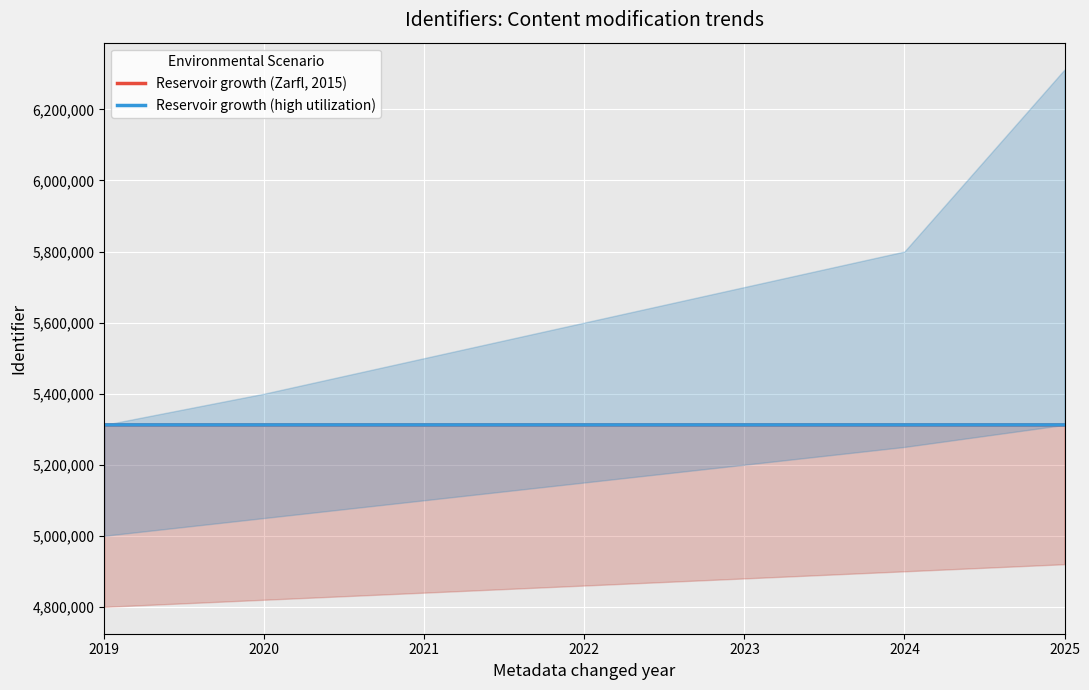

True or false: Reservoir growth (high utilization) and Reservoir growth (Zarfl, 2015) cross at least once.

False